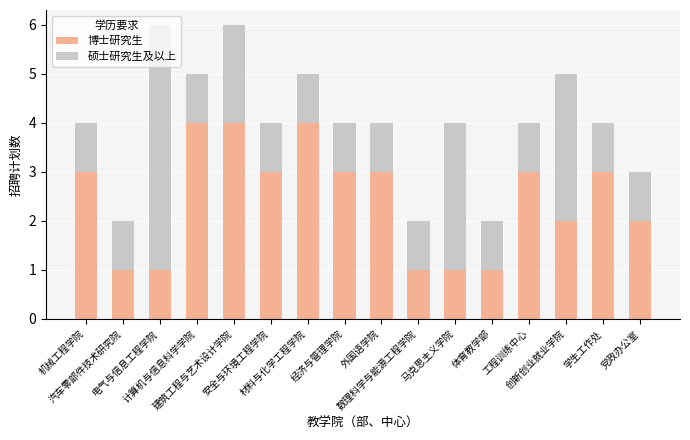

Are the bars grouped side by side (vs. stacked)?

No